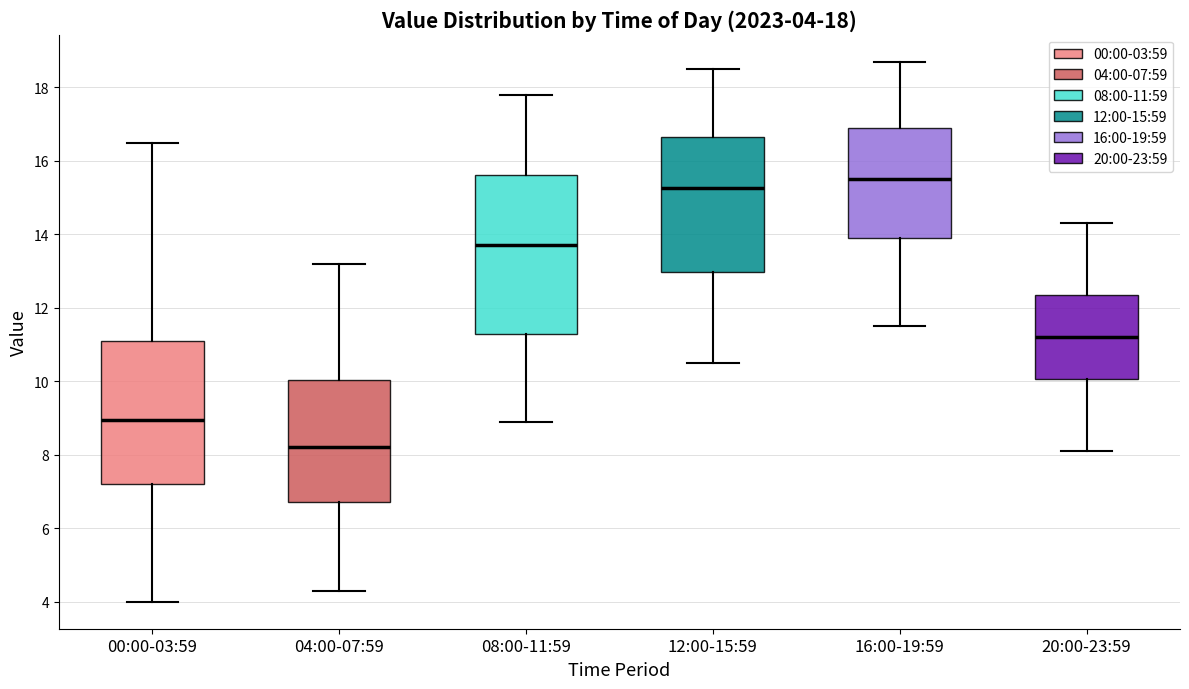

Which box is the tallest, from its lower edge to its upper edge?

08:00-11:59